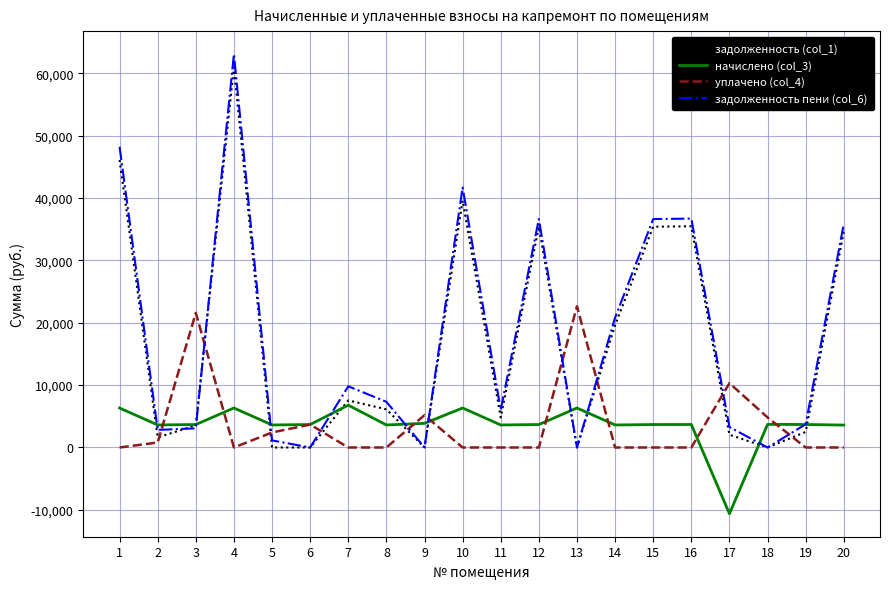

After their last crossing, which series has the higher values: задолженность пени (col_6) or уплачено (col_4)?

задолженность пени (col_6)